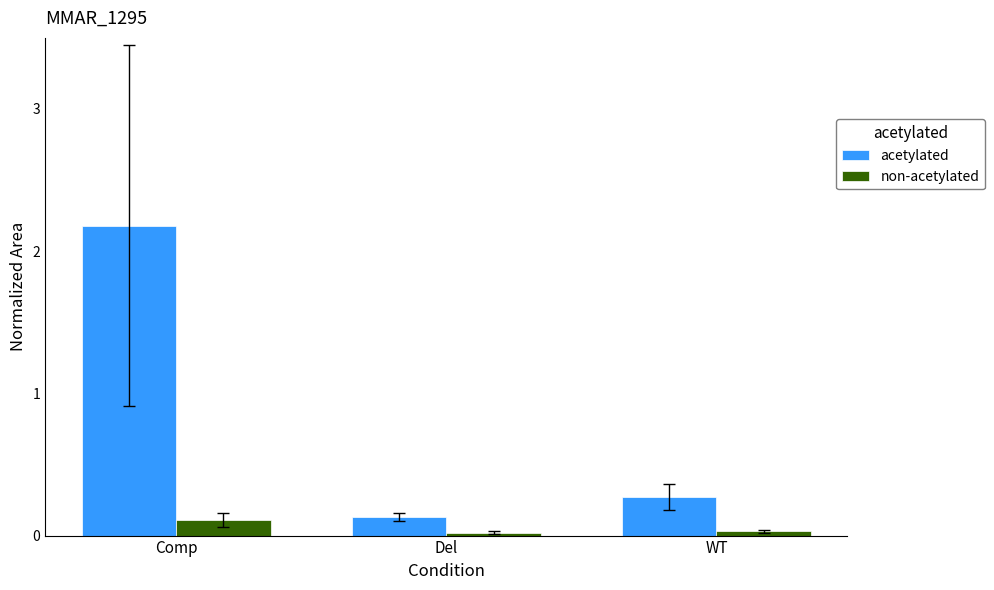

Which series has the widest spread of values?

acetylated